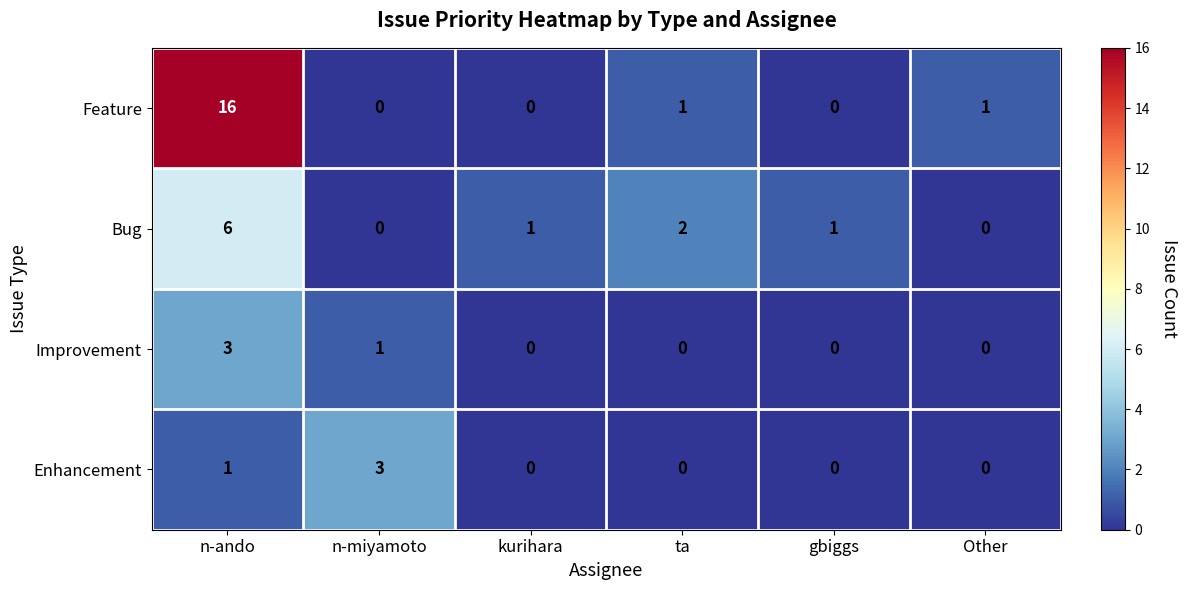

How many data points does each series have?

6